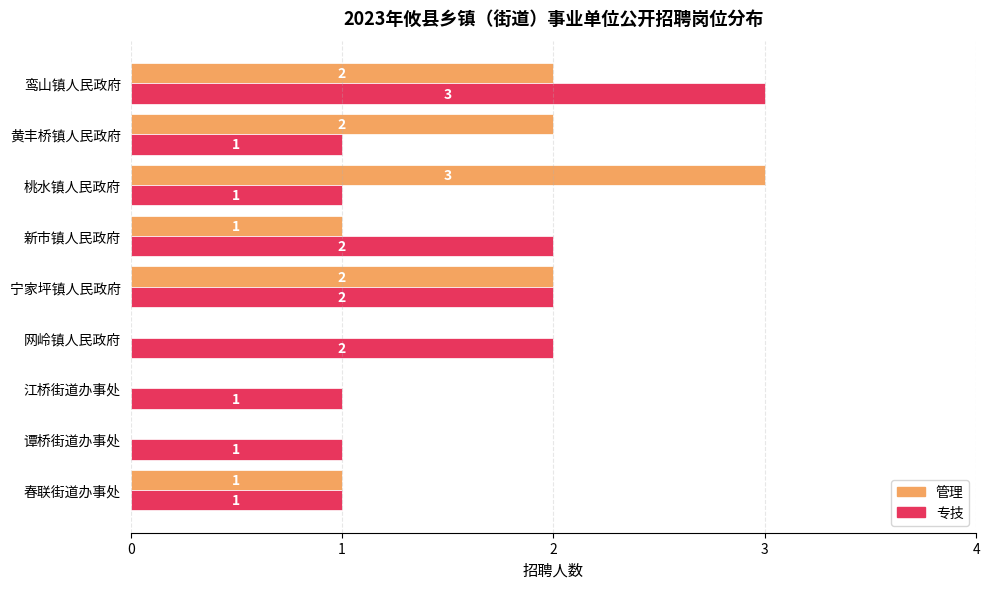

What is the sum of all 管理 values?

11